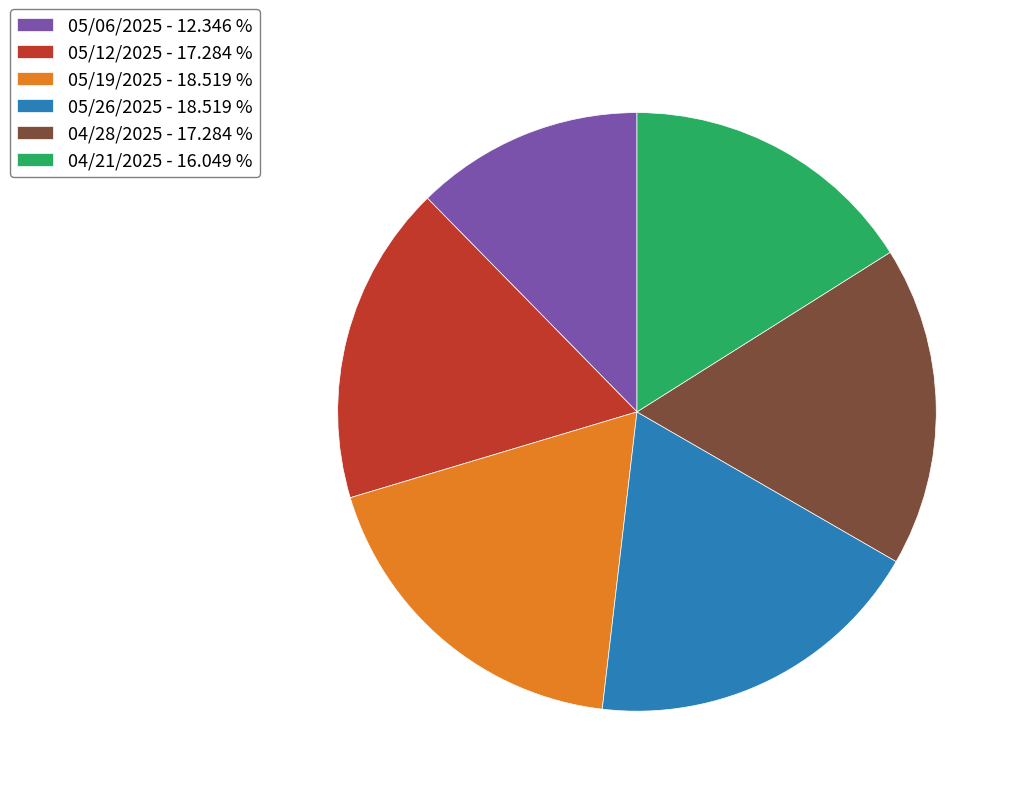

Is 04/21/2025 - 16.049 % the majority of the pie?

No